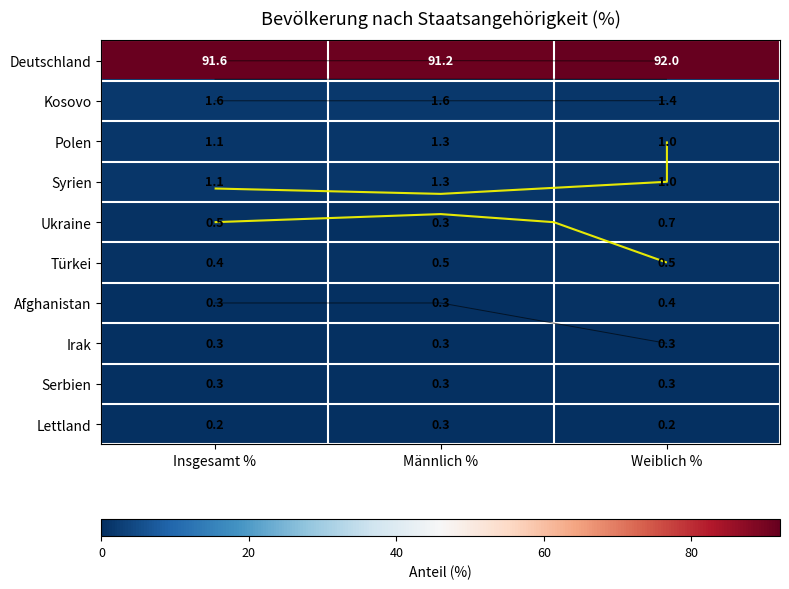

Between Insgesamt % and Männlich %, which series saw the biggest shift?

Deutschland